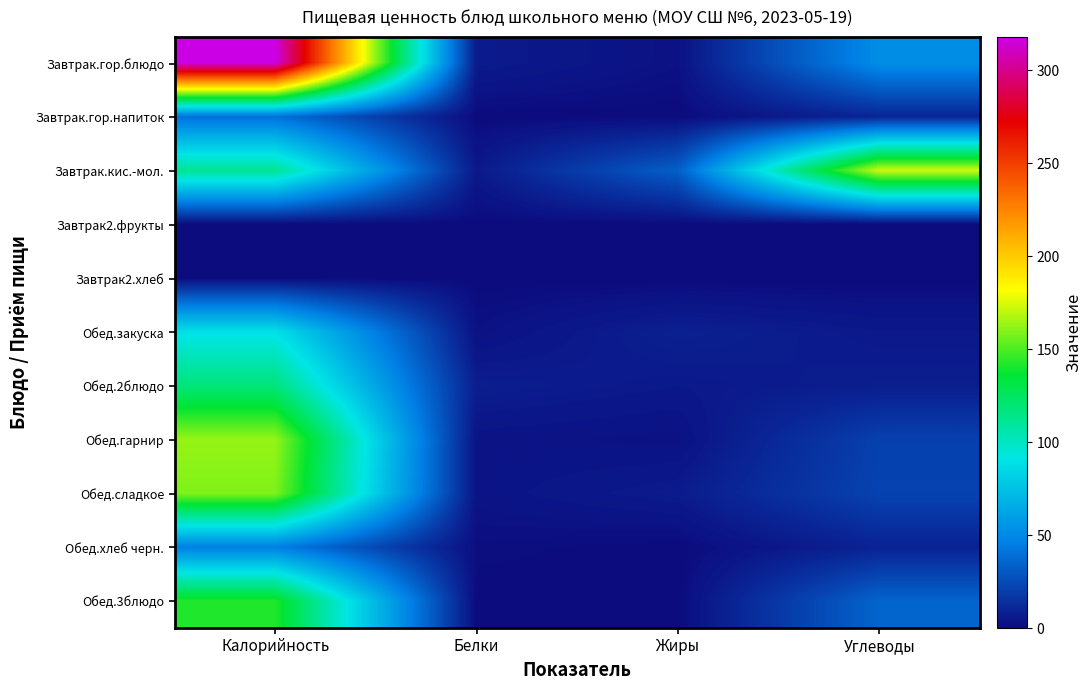

Which series changed the most between Жиры and Углеводы?

Завтрак.кис.-мол.